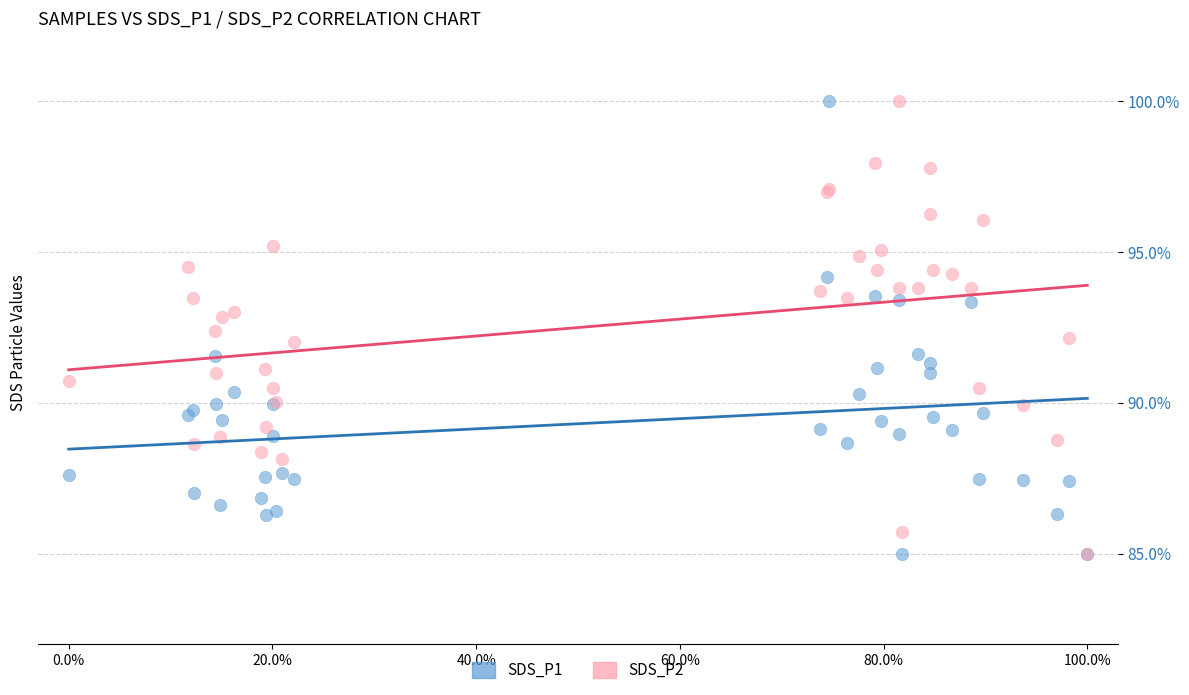

What are all the series names shown in the legend?

SDS_P1, SDS_P2